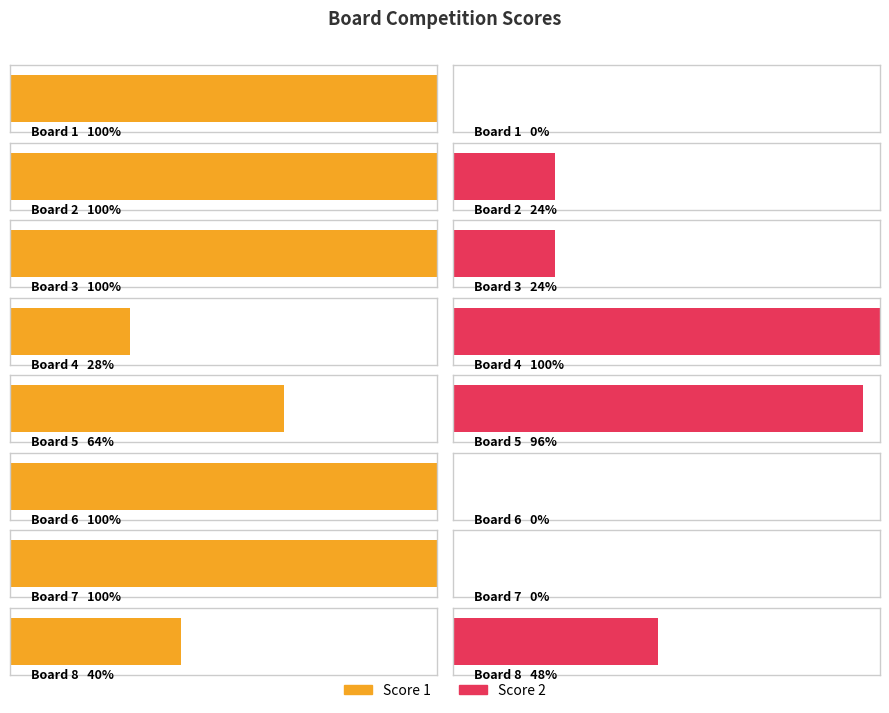

Does the chart contain any negative values?

No